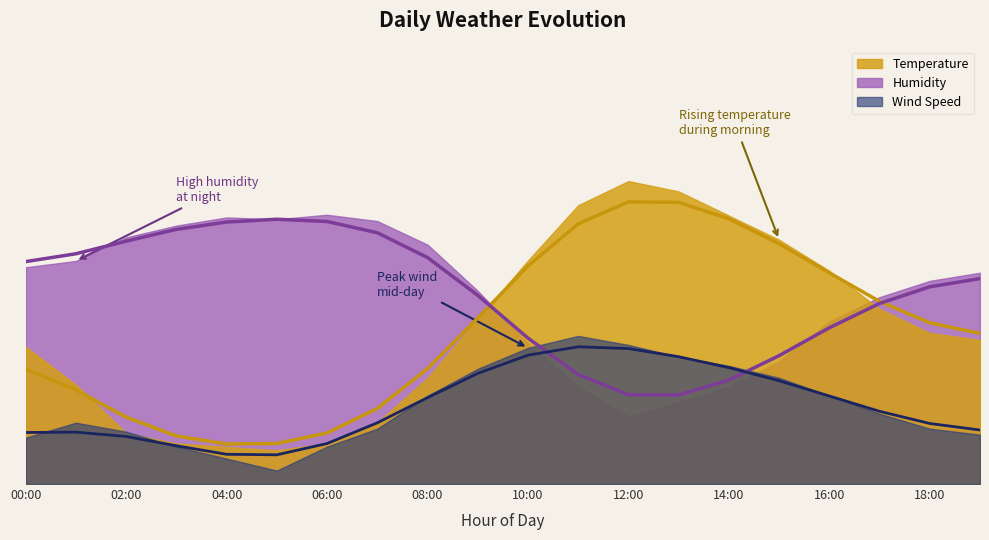

What is the difference between the Humidity values at 09:00 and 08:00?

5.6